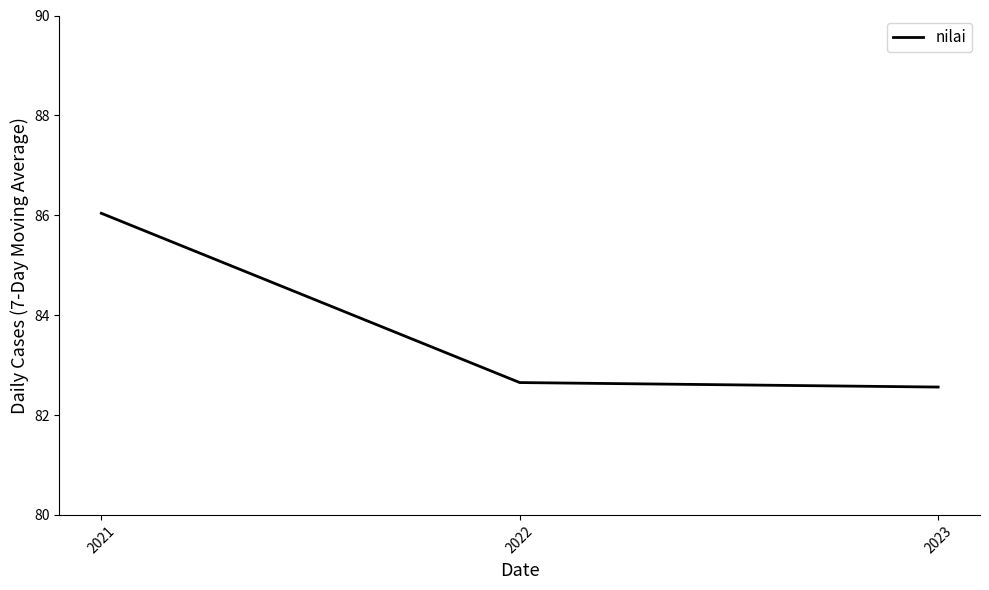

Reading right to left, list all the values displayed in this chart.

2023=82.6	2022=82.7	2021=86.0